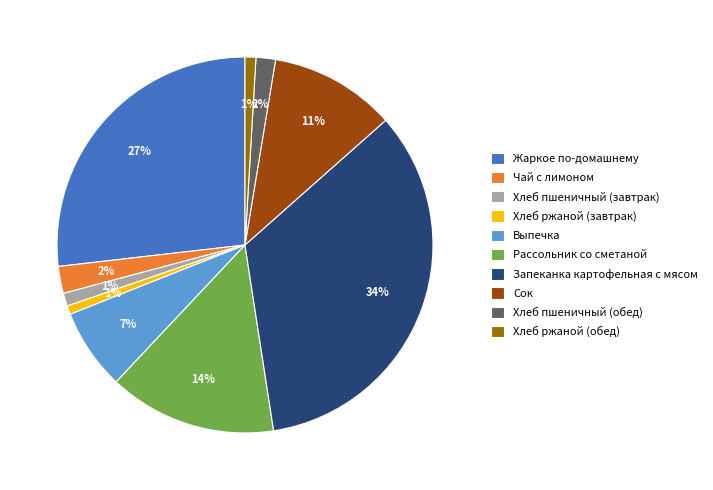

What percentage is the Рассольник со сметаной slice, to the nearest percent?

14%